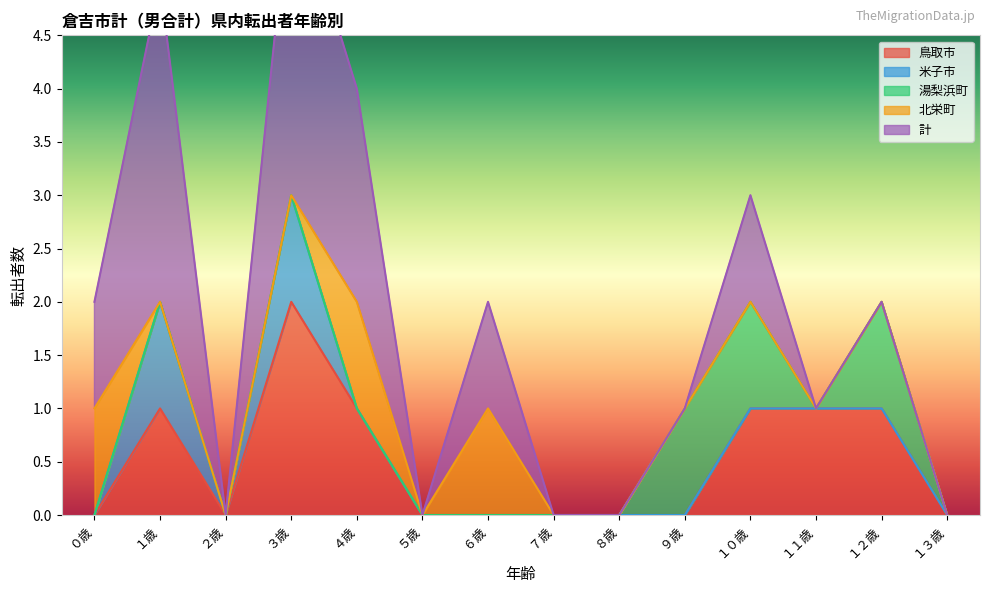

Which category has the highest value across all series?

１歳